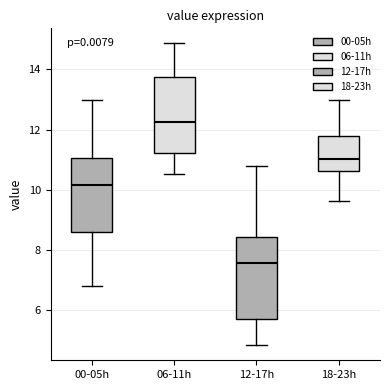

Which box is the tallest, from its lower edge to its upper edge?

12-17h